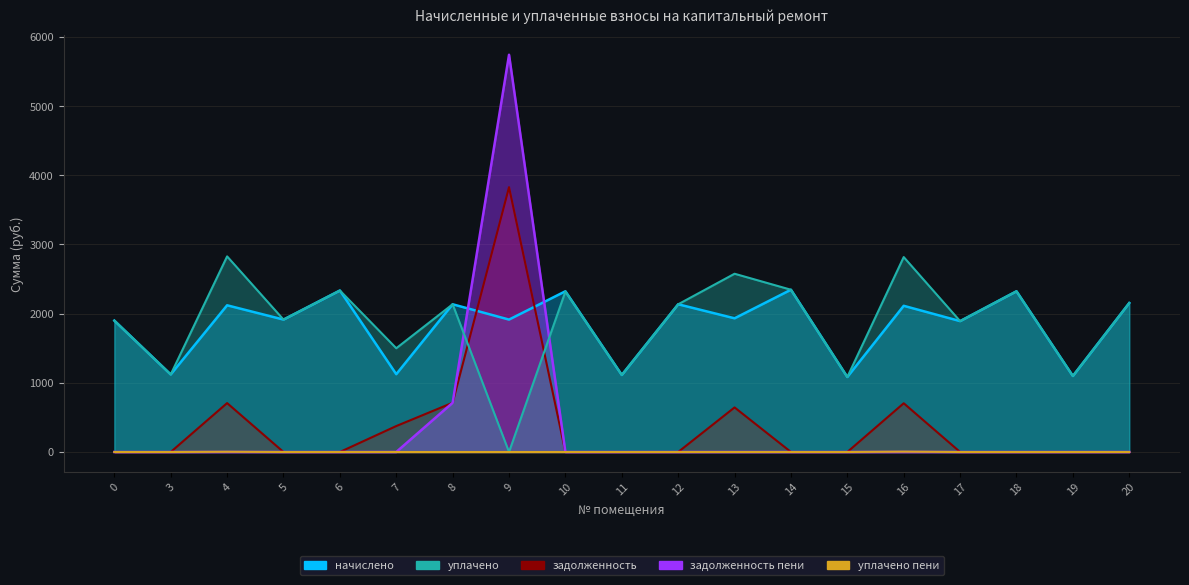

How many lines are shown in the chart?

5